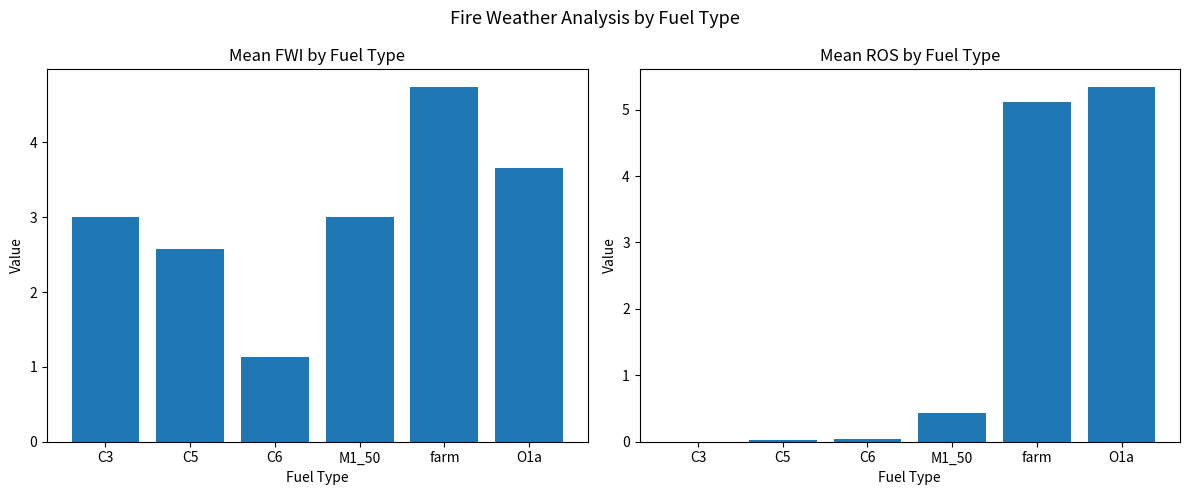

Which series has the widest spread of values?

mean_ros